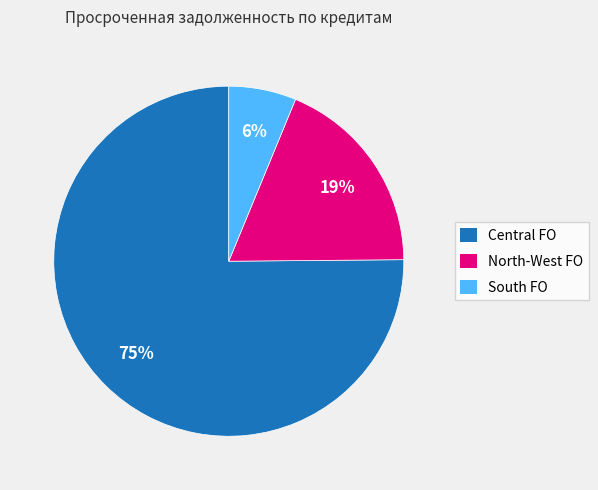

Is the sum of Central FO and North-West FO greater than half?

Yes